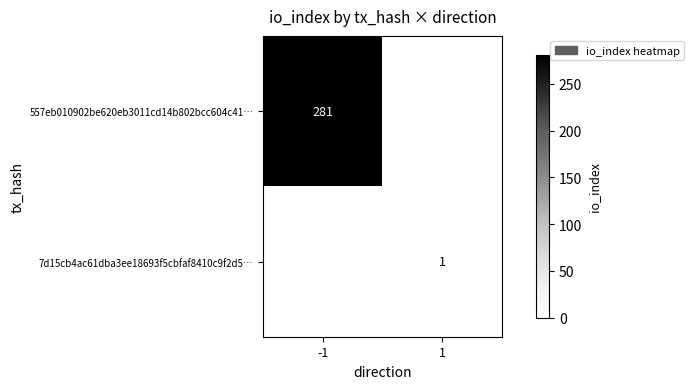

The value of 557eb010902be620eb3011cd14b802bcc604c41… at -1 is 281. True or false?

True